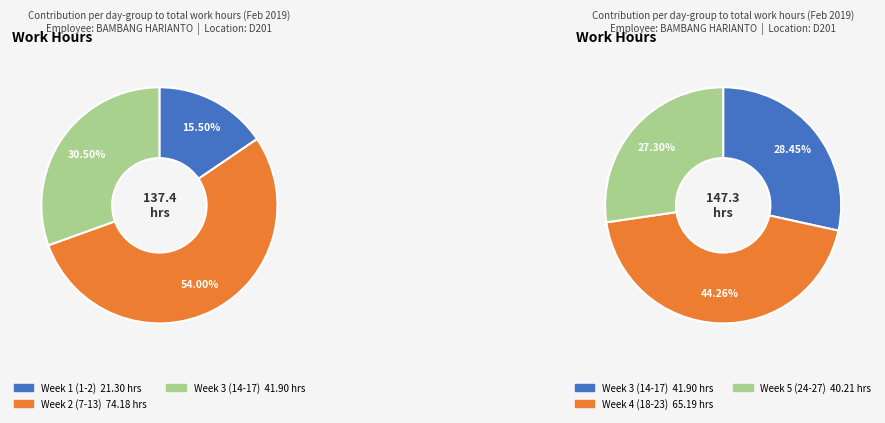

Is it true that 9-Sat is 18% of the pie?

False